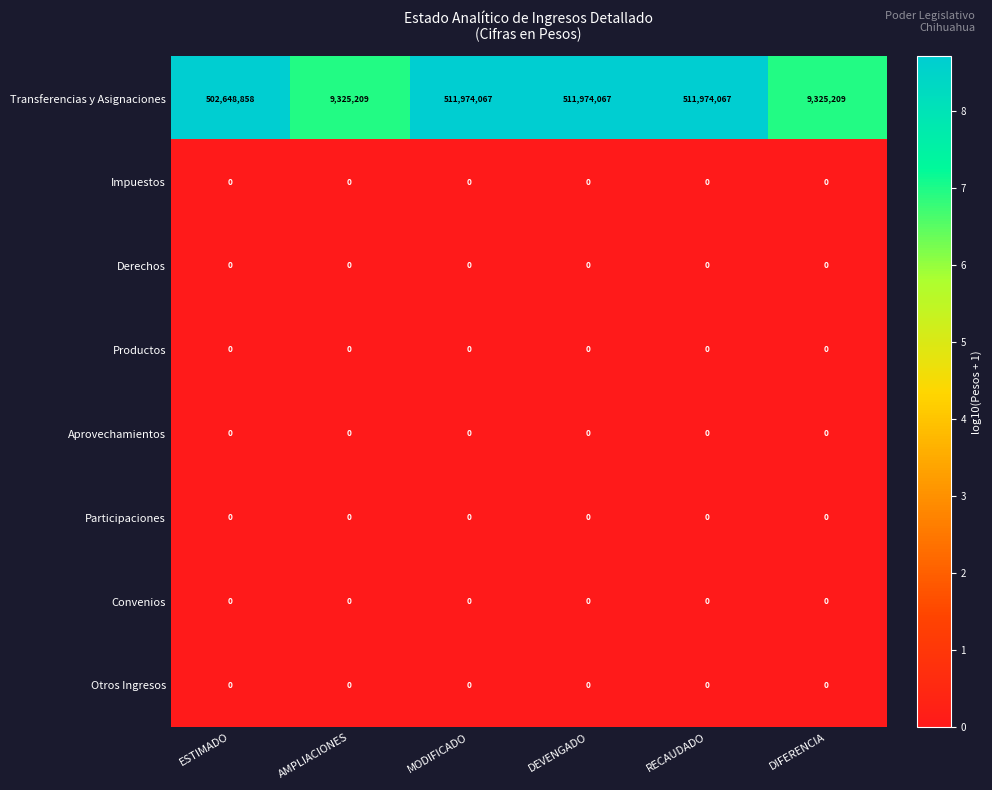

What is the approximate value of Transferencias y Asignaciones at AMPLIACIONES, to the nearest 50?

9325200